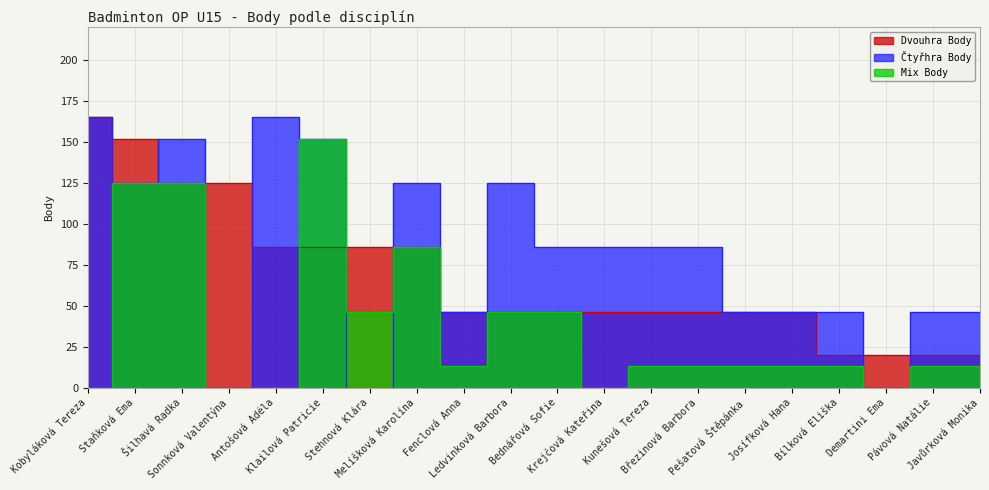

How many values in the Mix Body series are below 13?

5